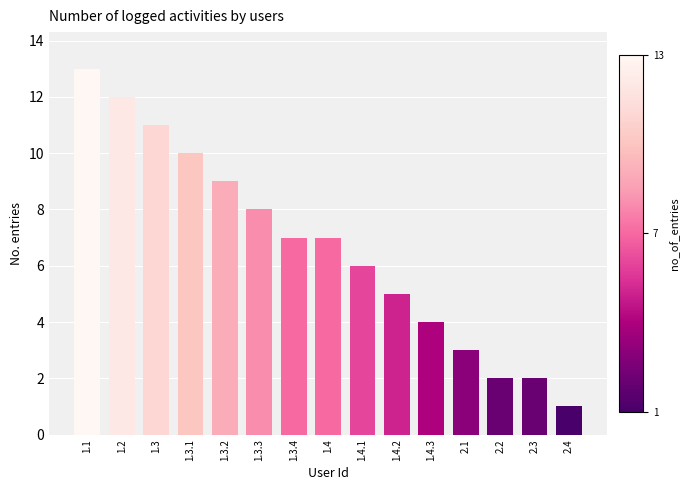

The chart shows a value of 10 at 1.3.1. True or false?

True